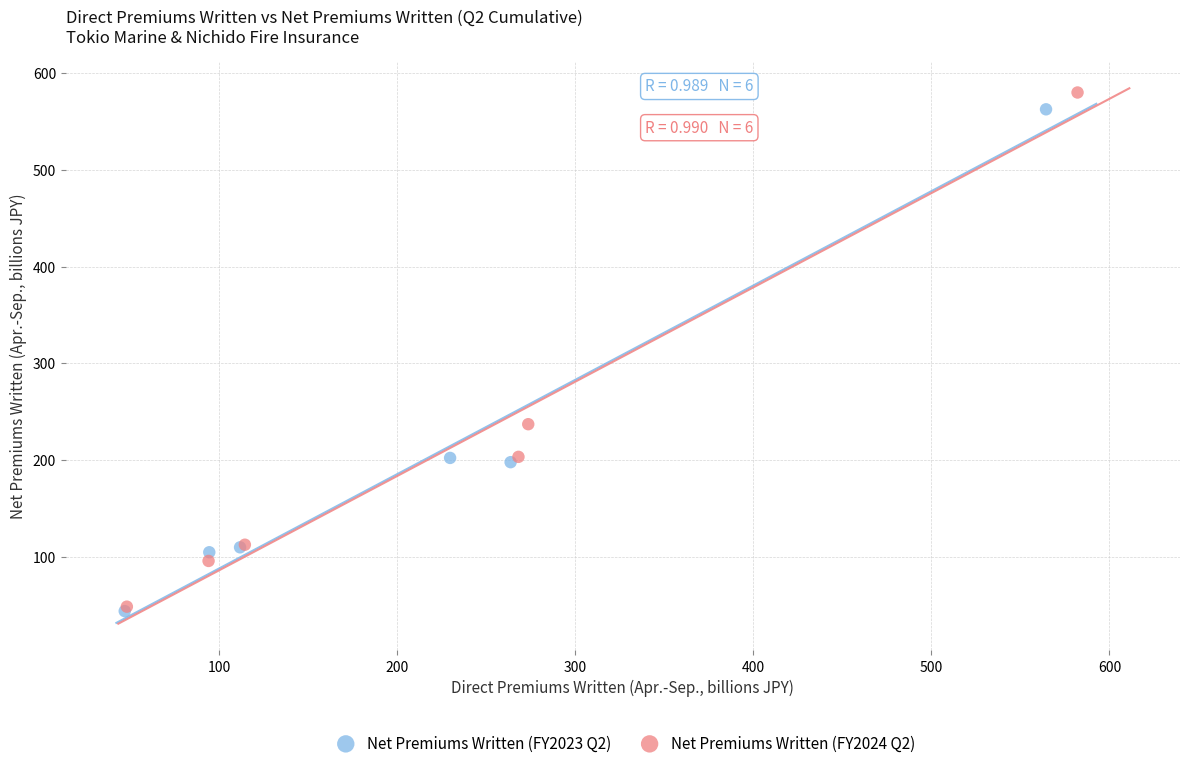

Which series has the widest spread of Y values?

Net Premiums Written (FY2024 Q2)